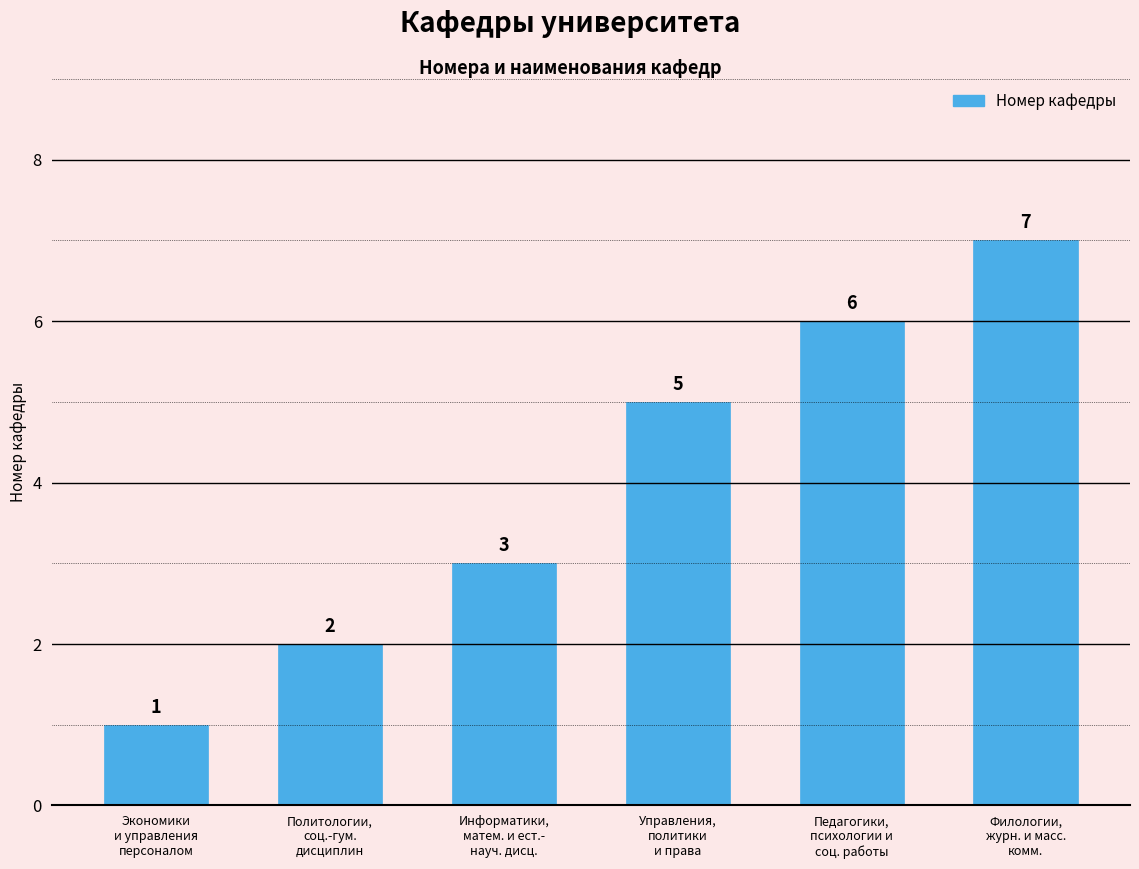

What is the label of the 3rd bar from the right?

Управления,
политики
и права